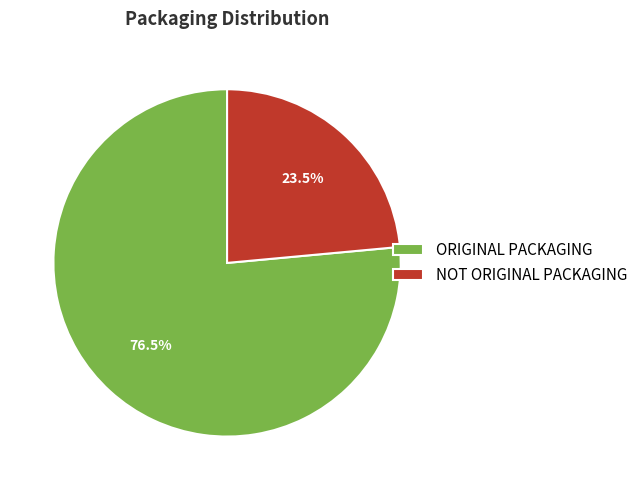

To the nearest percent, what is the average slice percentage?

50%